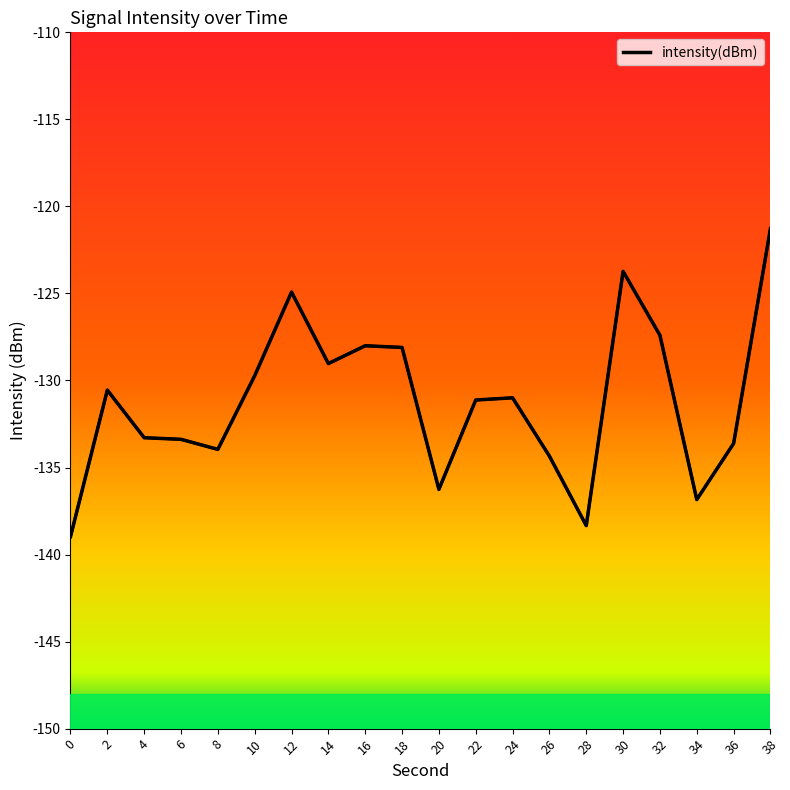

What is the maximum value shown in the chart?

-121.3